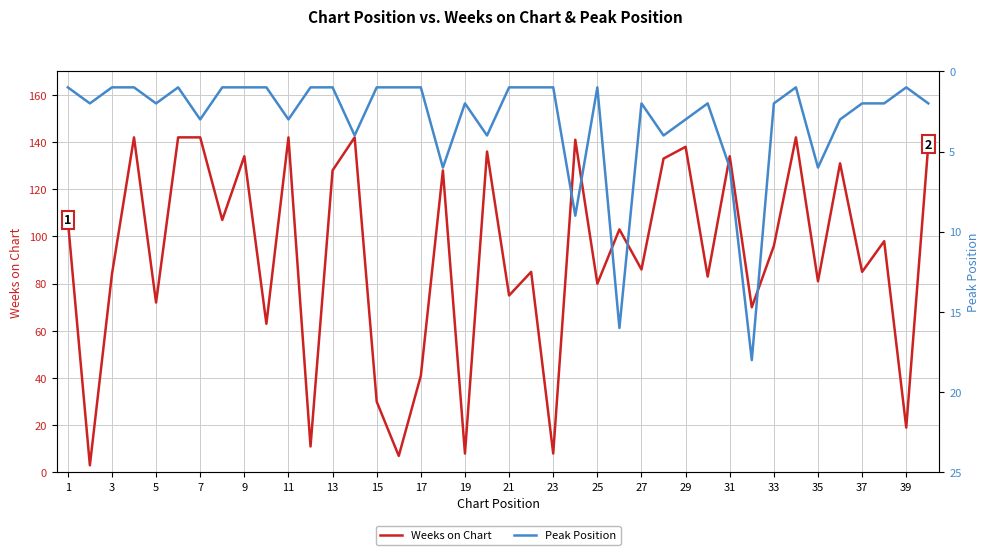

What is the maximum value for Weeks on Chart?

142